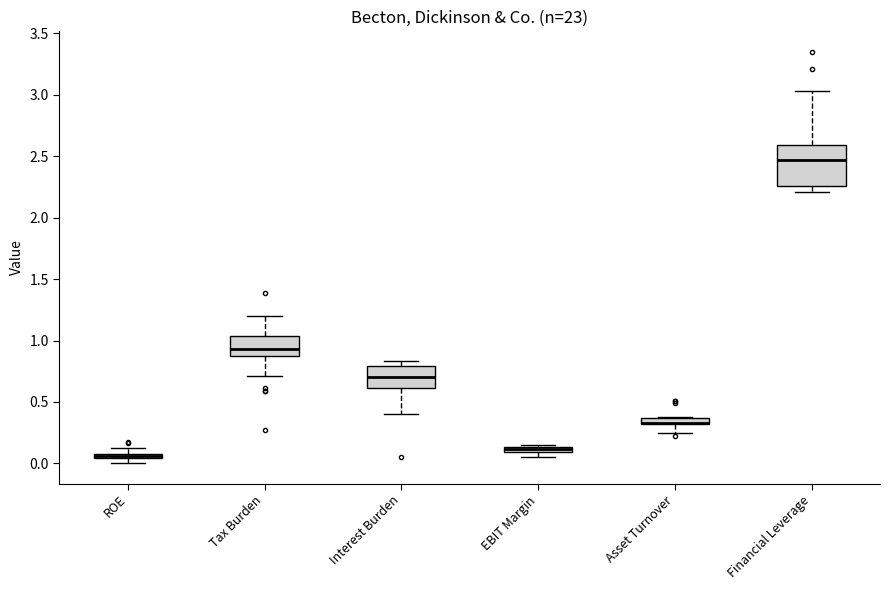

Which box is the tallest, from its lower edge to its upper edge?

Financial Leverage